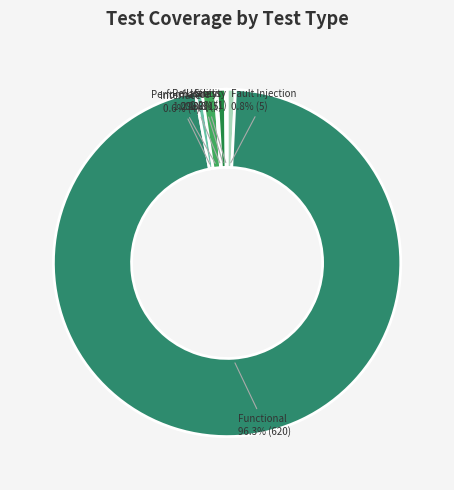

Which category accounts for the majority?

Functional